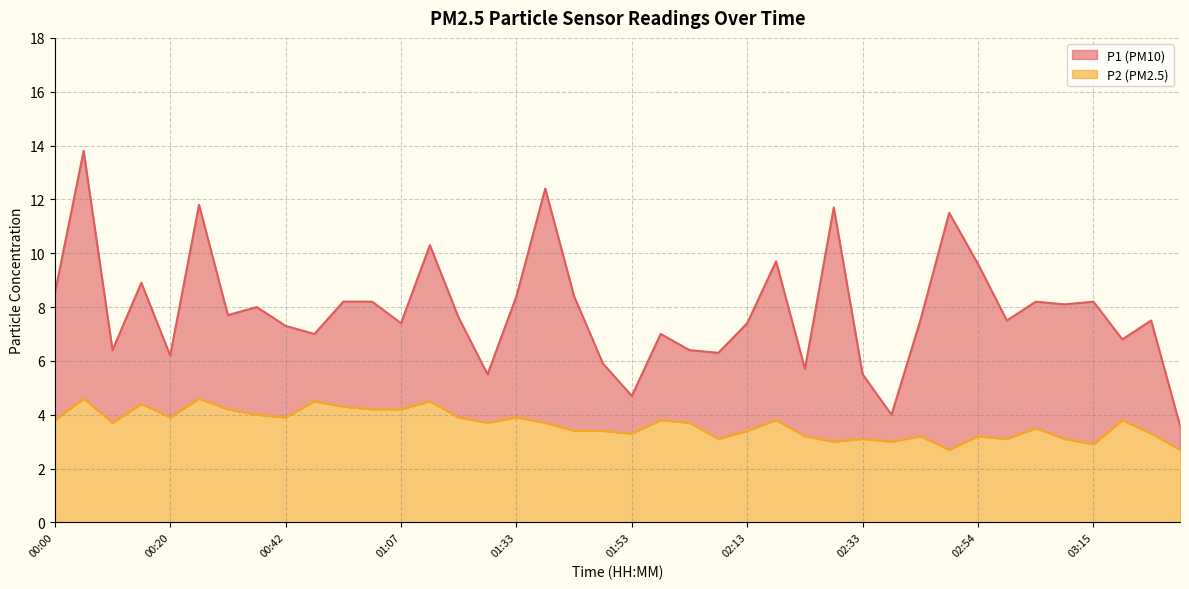

True or false: P1 and P2 cross at least once.

False